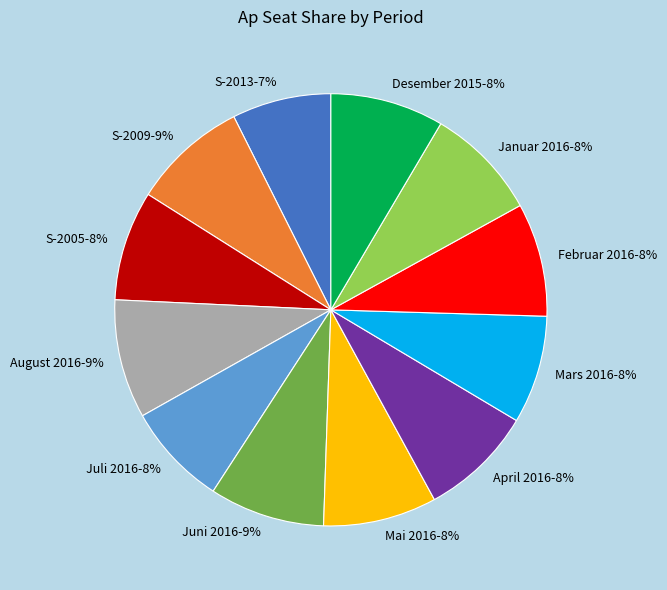

Does Februar 2016 represent more than half of the total?

No